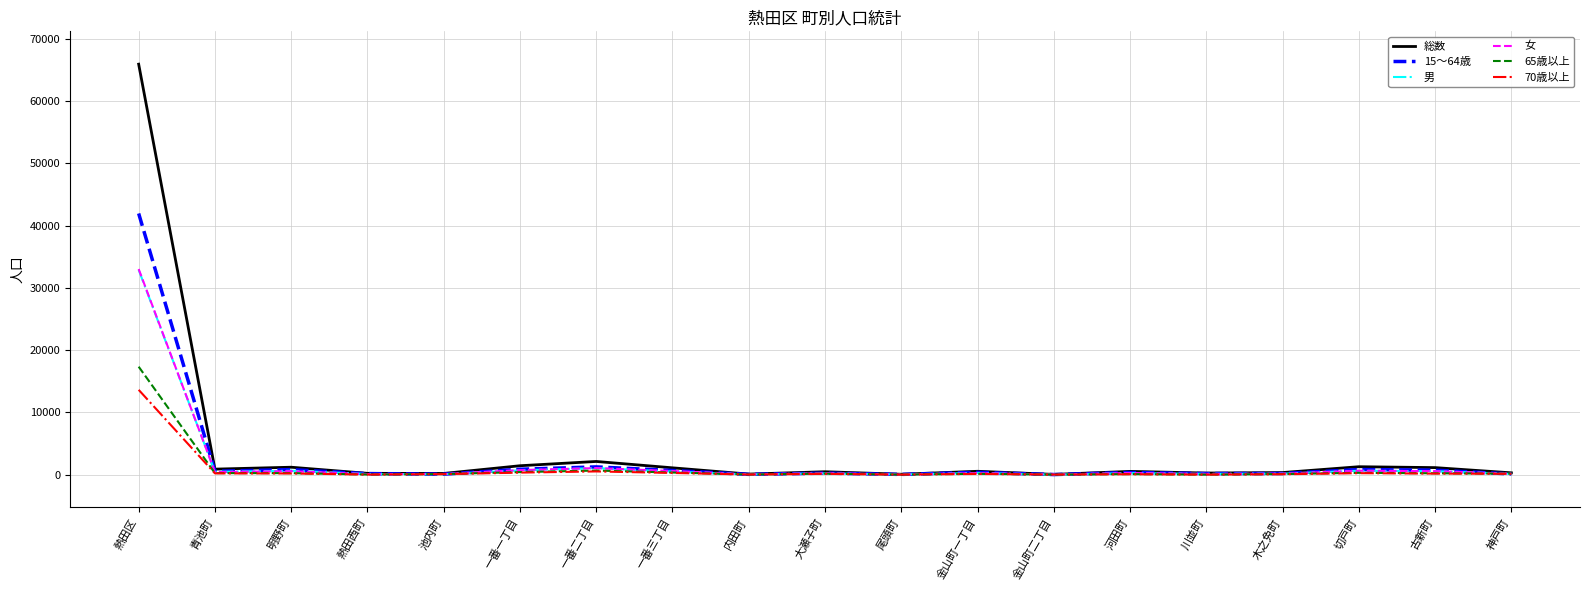

What is the sum of the 15〜64歳 values at 一番三丁目 and 切戸町?

1509